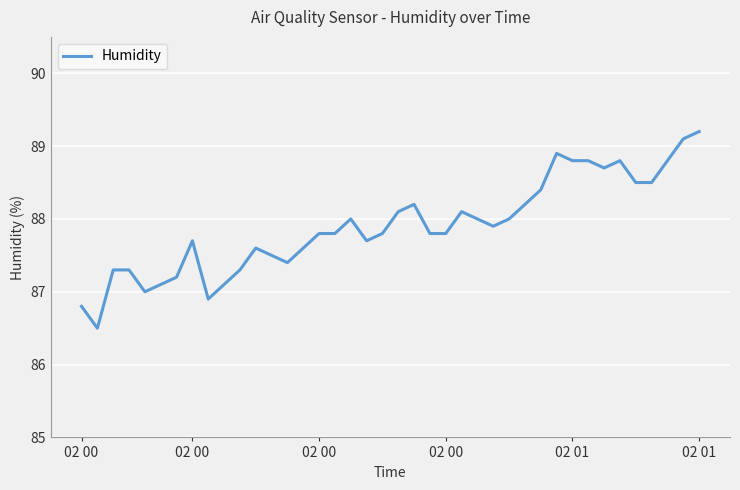

What is the greatest value displayed?

89.2